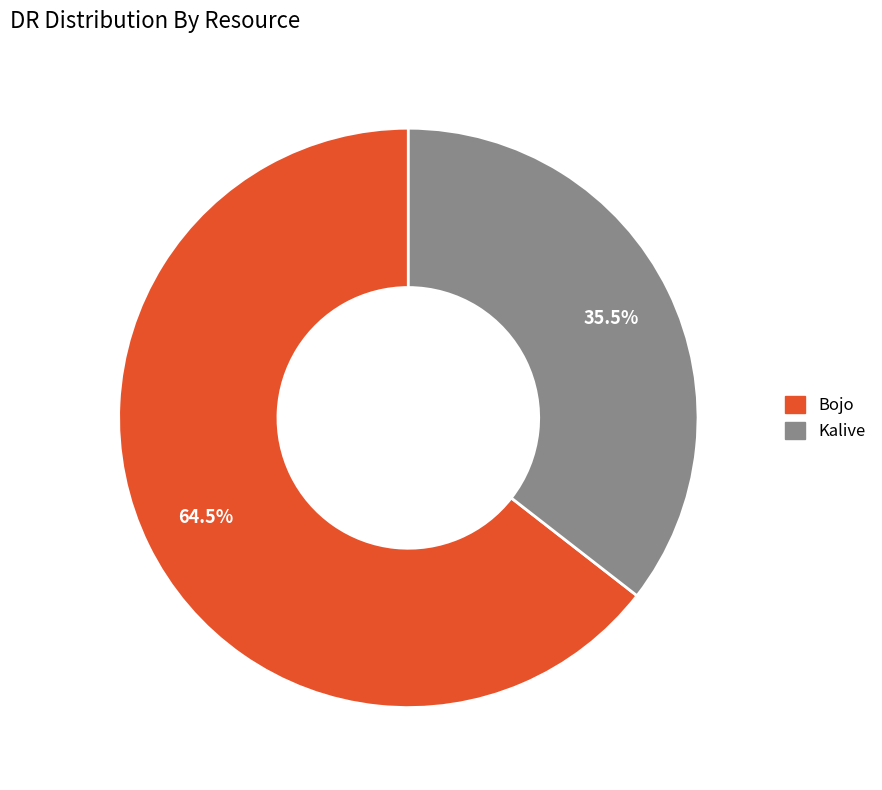

How many segments does this pie chart have?

2